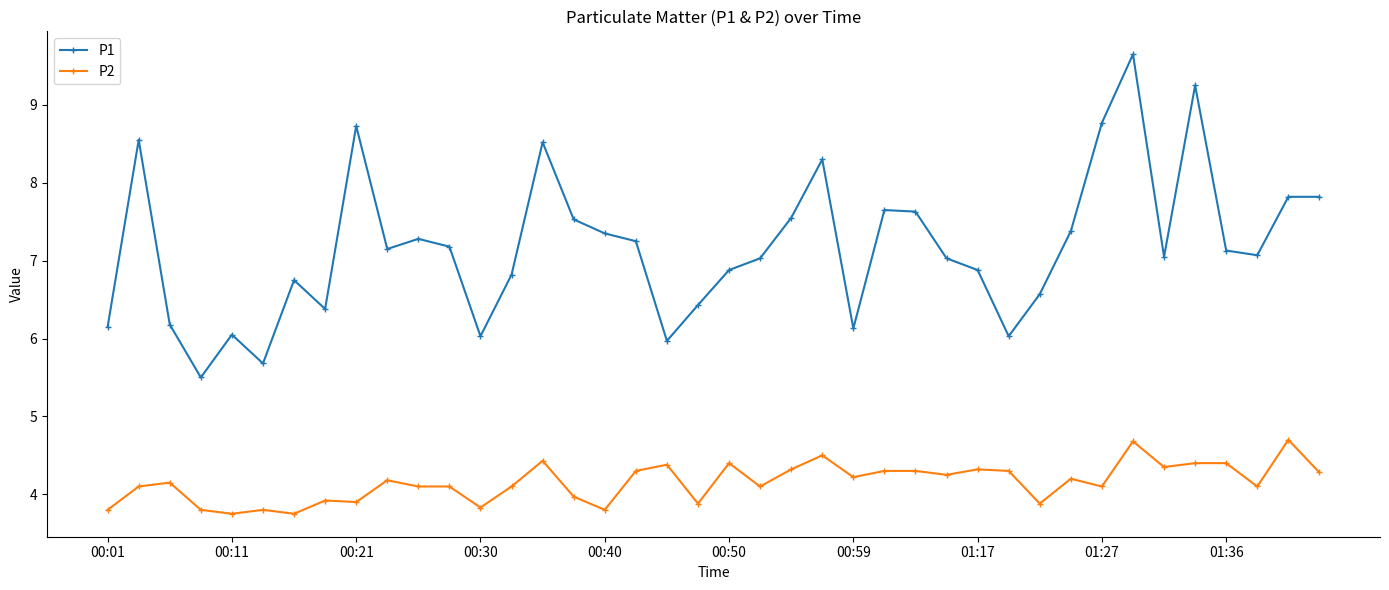

Which series has the largest range (max minus min)?

P1